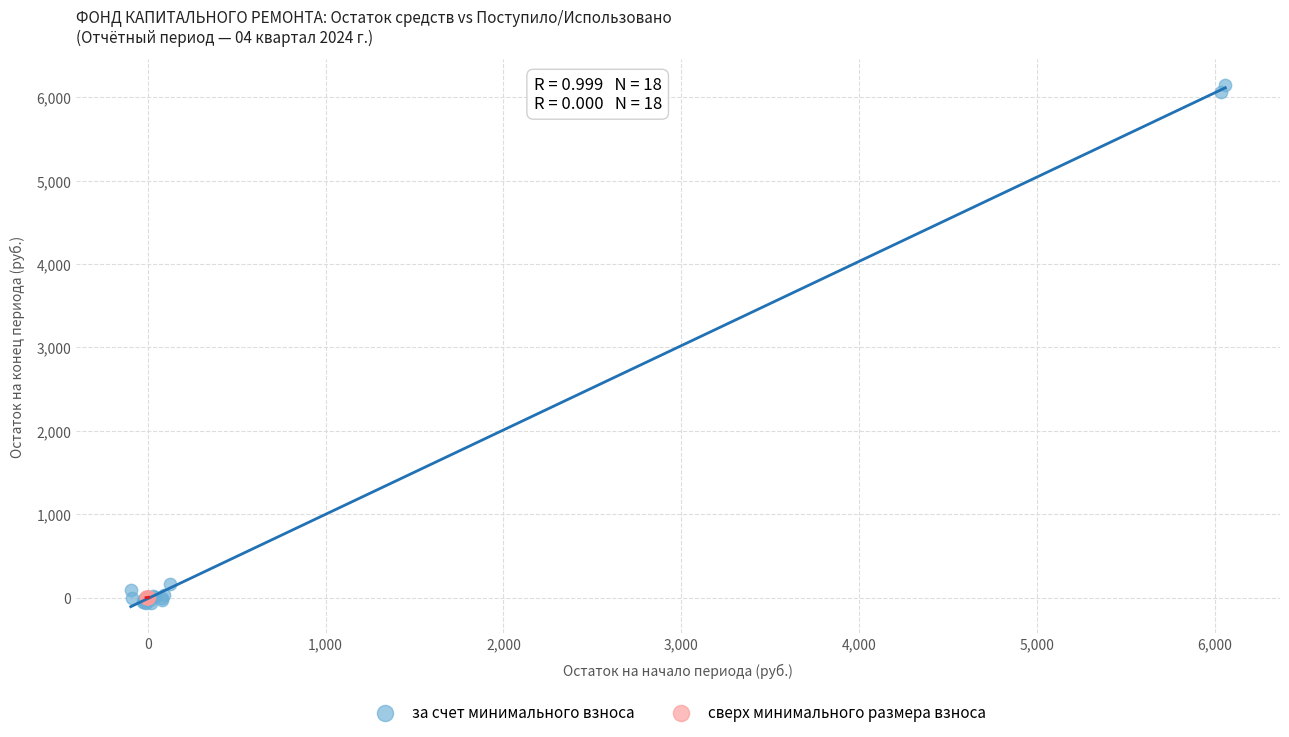

Which series has the widest spread of Y values?

за счет минимального взноса